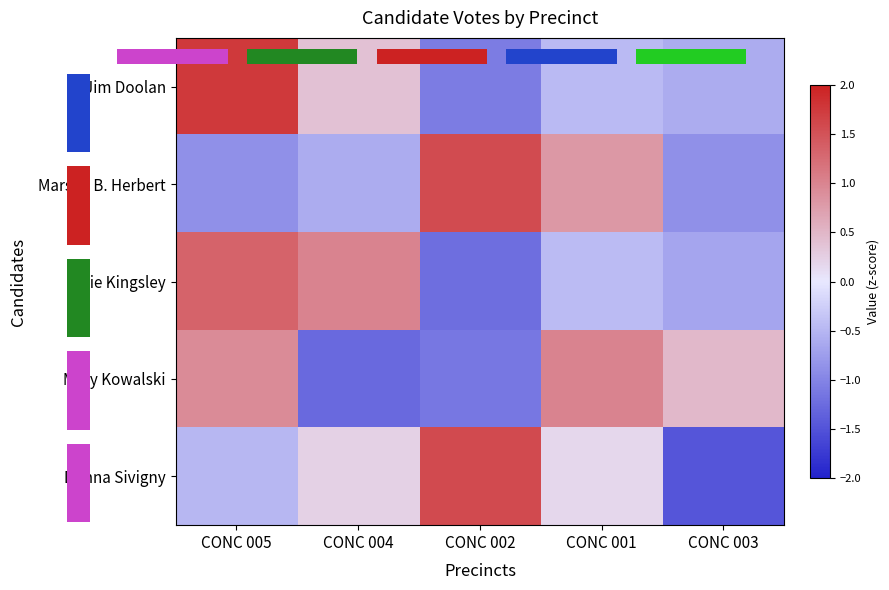

Count the number of categories in the chart.

5